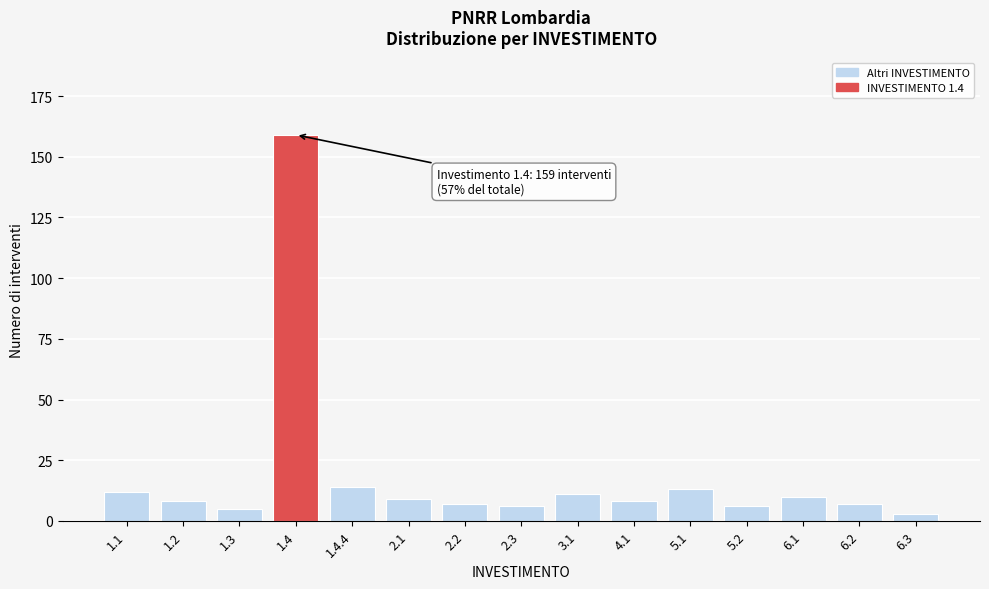

Reading left to right, what are all the values shown in this chart?

1.1=12	1.2=8	1.3=5	1.4=159	1.4.4=14	2.1=9	2.2=7	2.3=6	3.1=11	4.1=8	5.1=13	5.2=6	6.1=10	6.2=7	6.3=3